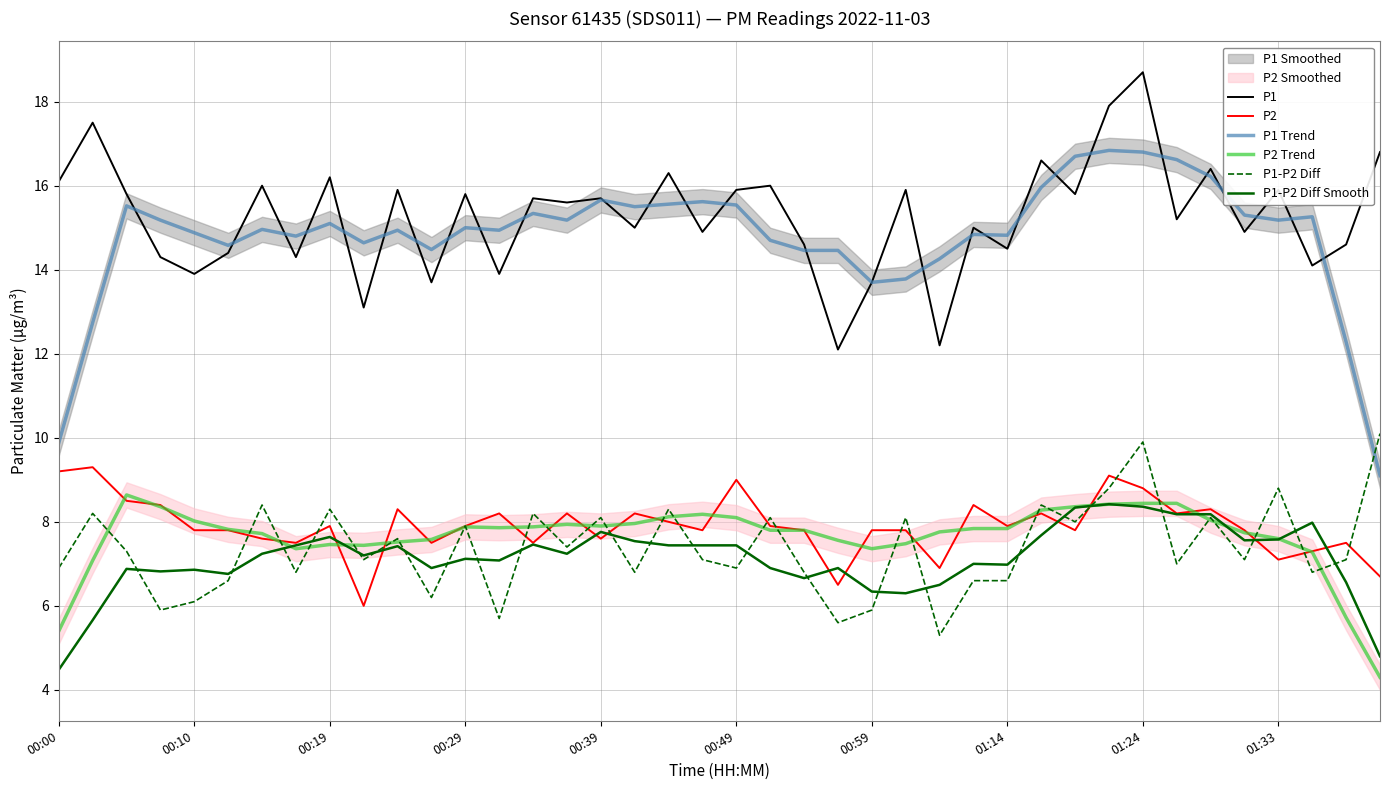

True or false: P1 and P2 cross at least once.

False